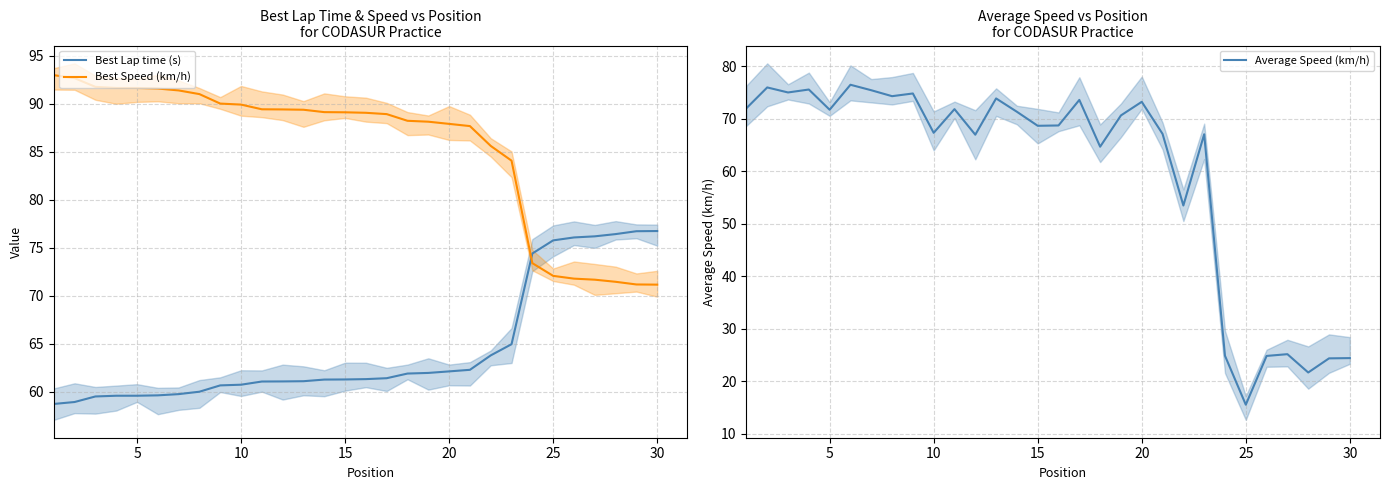

What is the lowest value of the Average Speed (km/h) series?

15.6